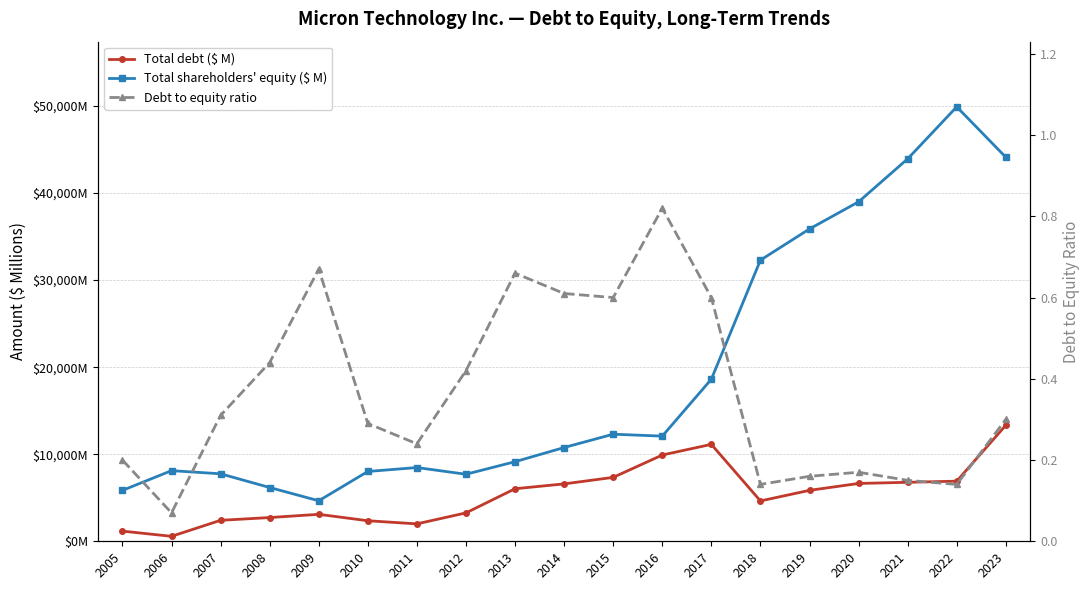

How many interior local peaks does the Total debt ($ M) series have?

2